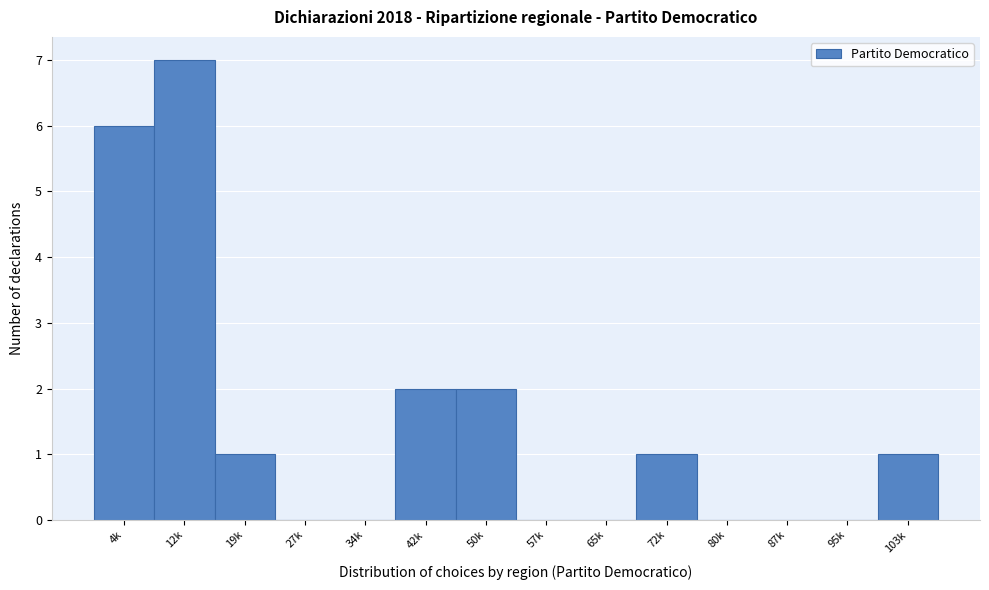

Reading left to right, extract all data points from this chart.

4k=6	12k=7	19k=1	27k=0	34k=0	42k=2	50k=2	57k=0	65k=0	72k=1	80k=0	87k=0	95k=0	103k=1